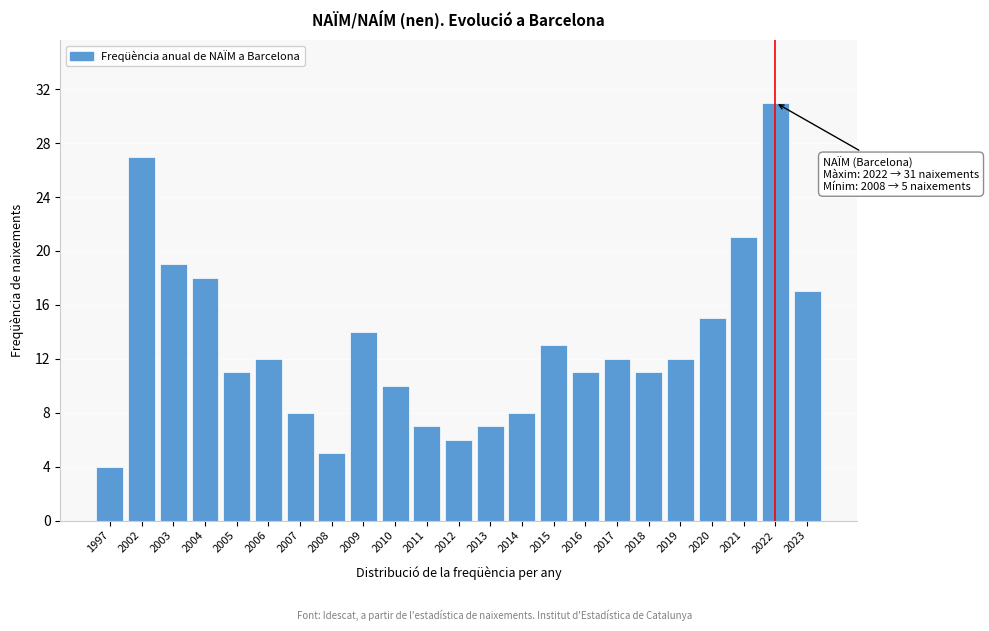

Reading left to right, transcribe all the data shown in this chart.

1997=4	2002=27	2003=19	2004=18	2005=11	2006=12	2007=8	2008=5	2009=14	2010=10	2011=7	2012=6	2013=7	2014=8	2015=13	2016=11	2017=12	2018=11	2019=12	2020=15	2021=21	2022=31	2023=17